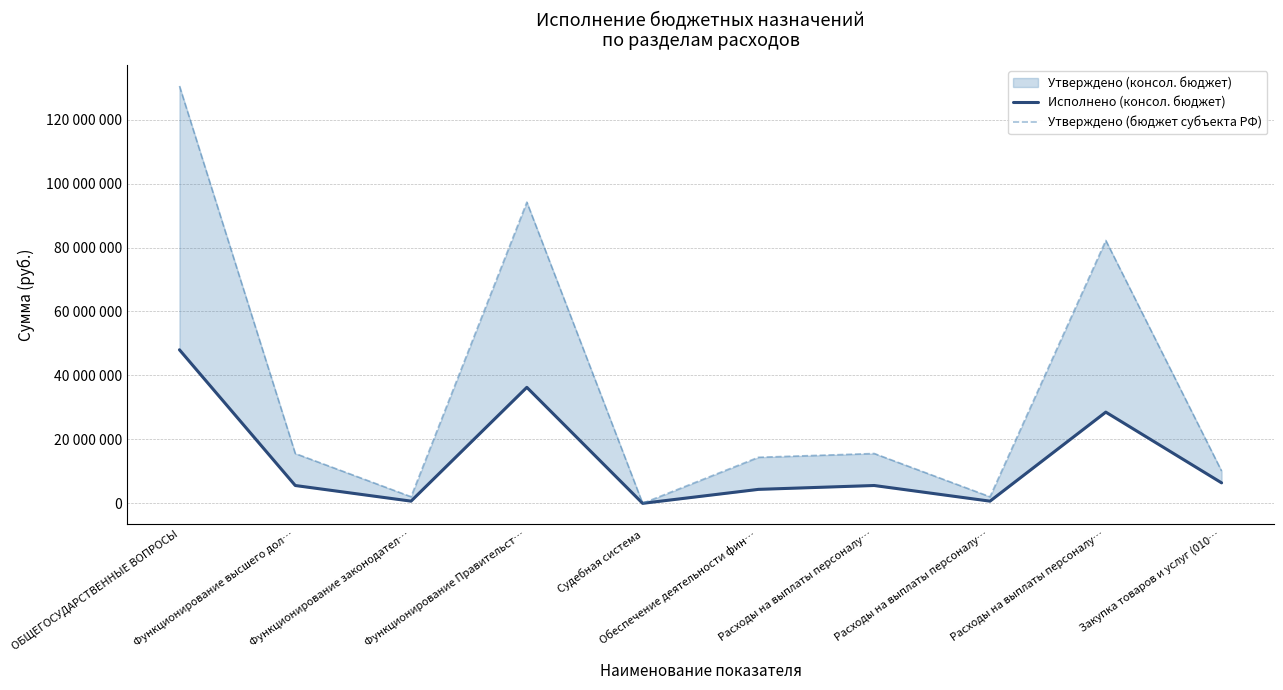

How many lines are shown in the chart?

2